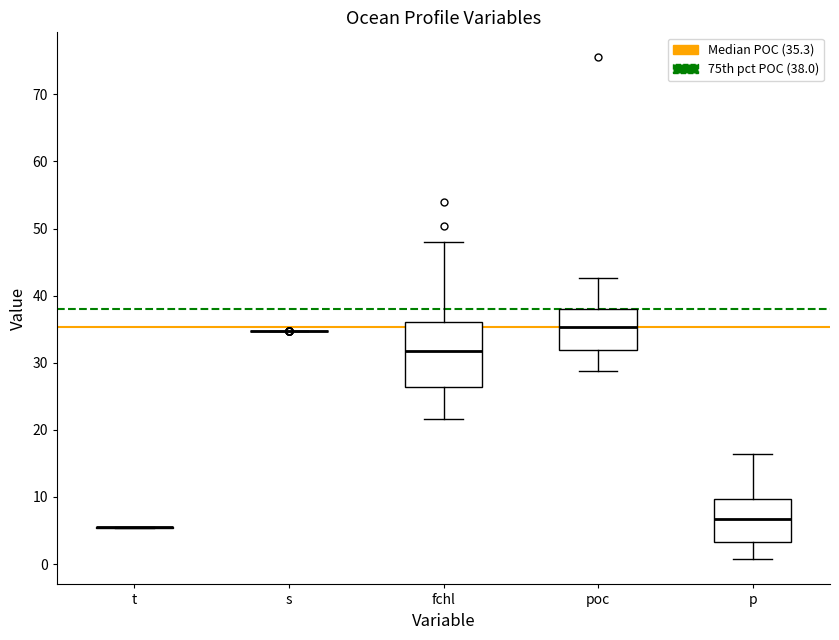

Which box is the tallest, from its lower edge to its upper edge?

fchl